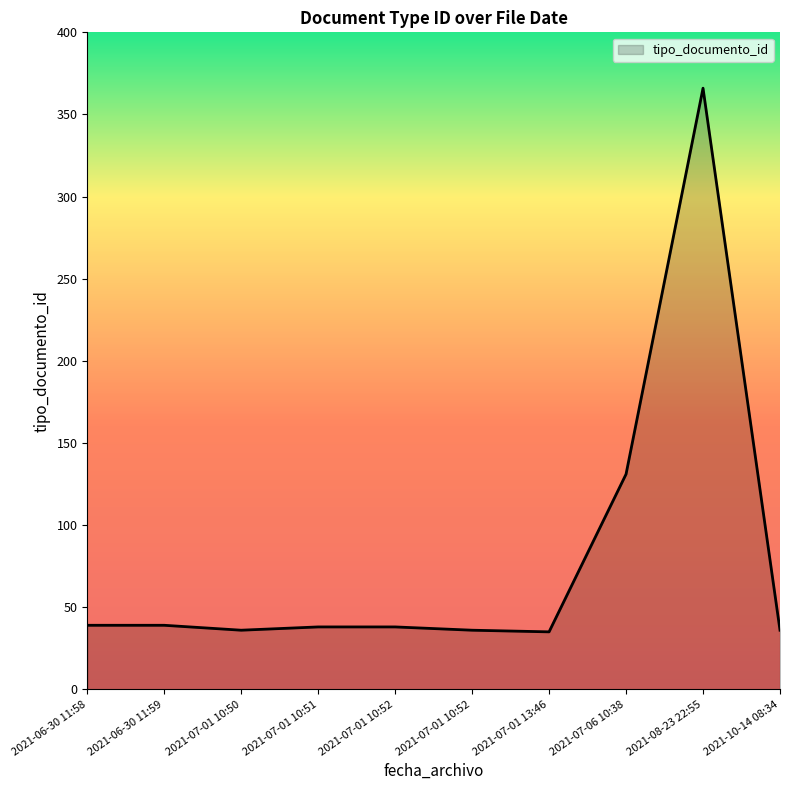

How many lines are shown in the chart?

1